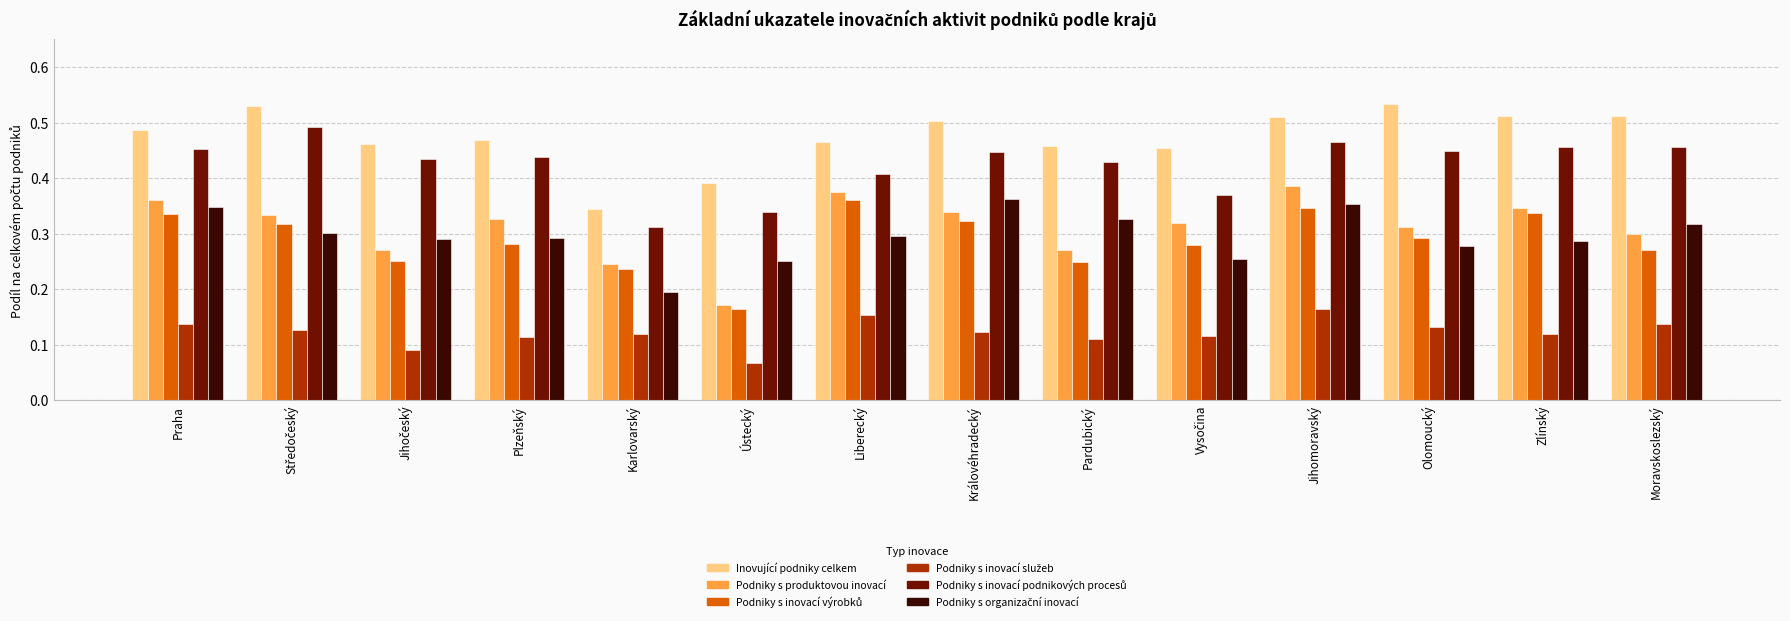

Which series has the largest total across all categories?

Inovující podniky celkem